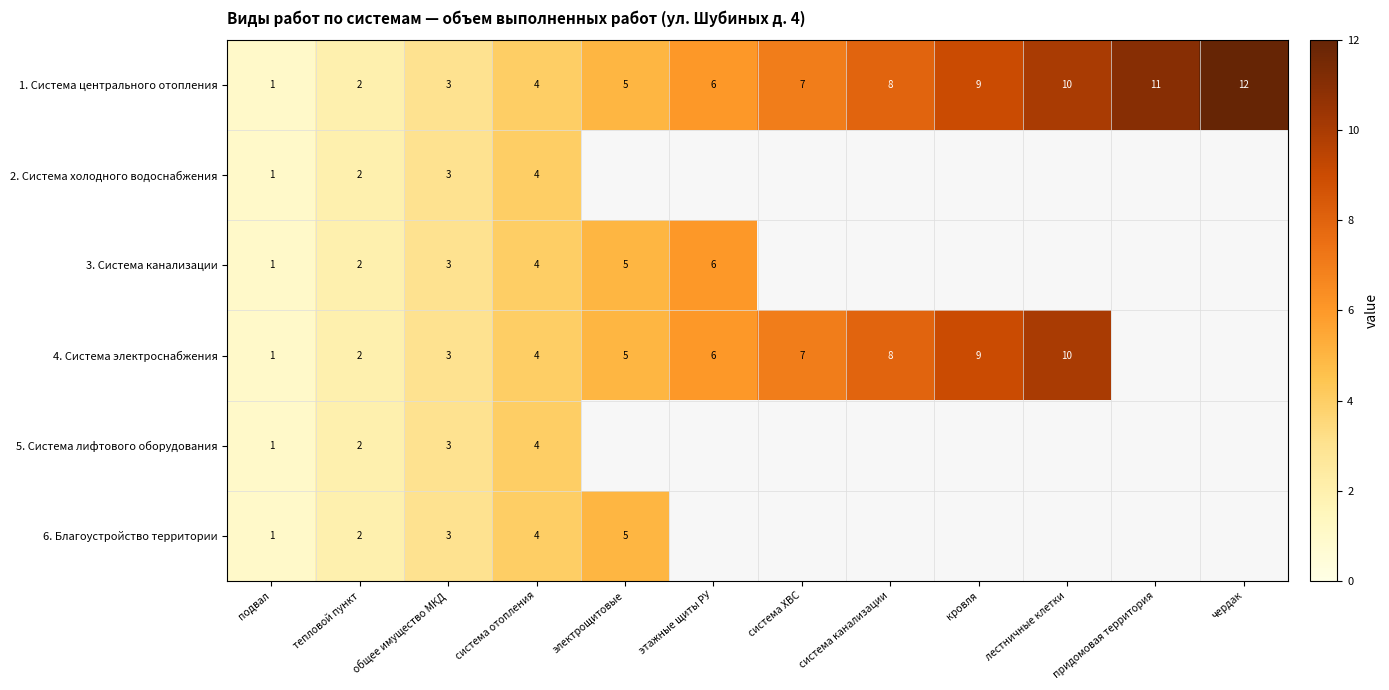

What is the total value across all series at тепловой пункт?

12